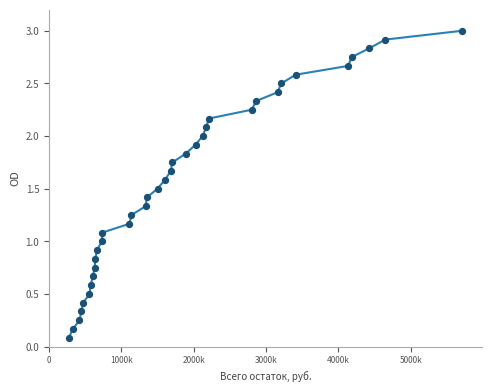

What is the range of Y values (max minus min)?

2.9